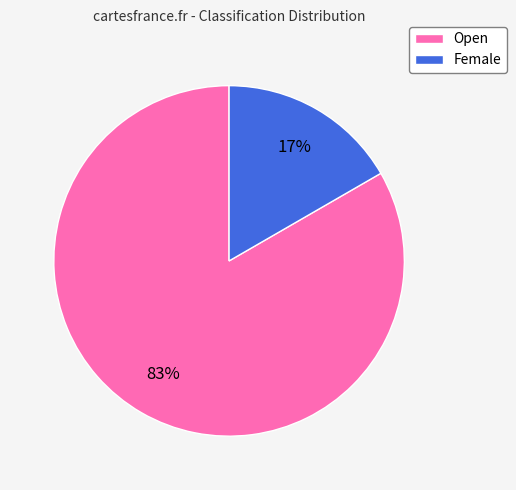

Which slice represents more than half of the pie?

Open